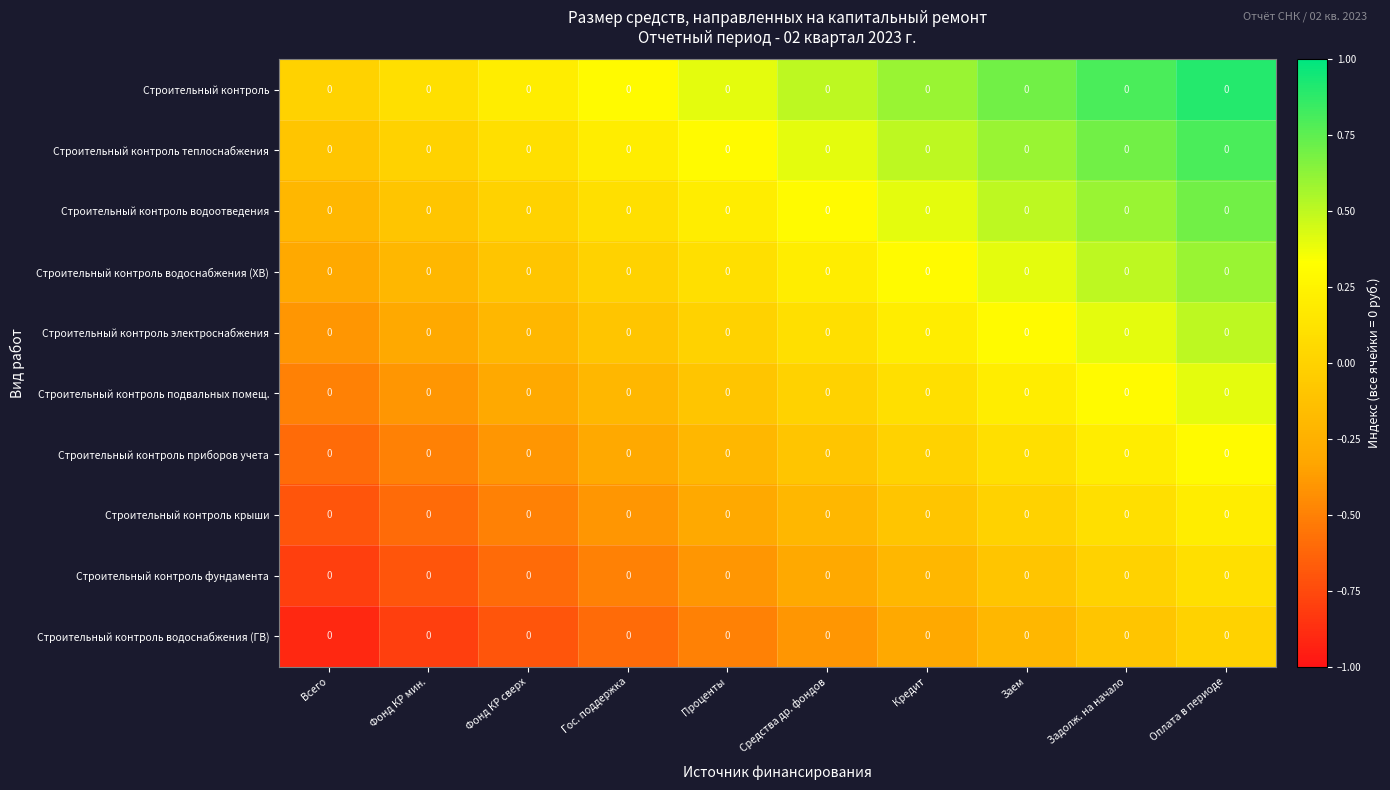

At which label is Строительный контроль водоотведения closest to 0?

Фонд КР сверх